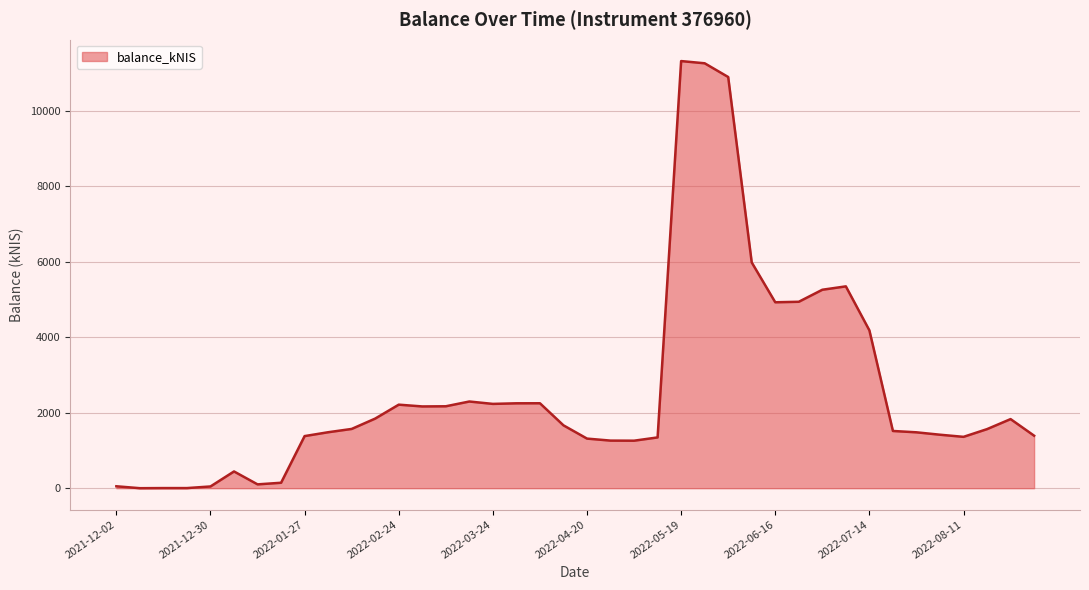

What is the difference between the maximum and minimum values?

11322.4